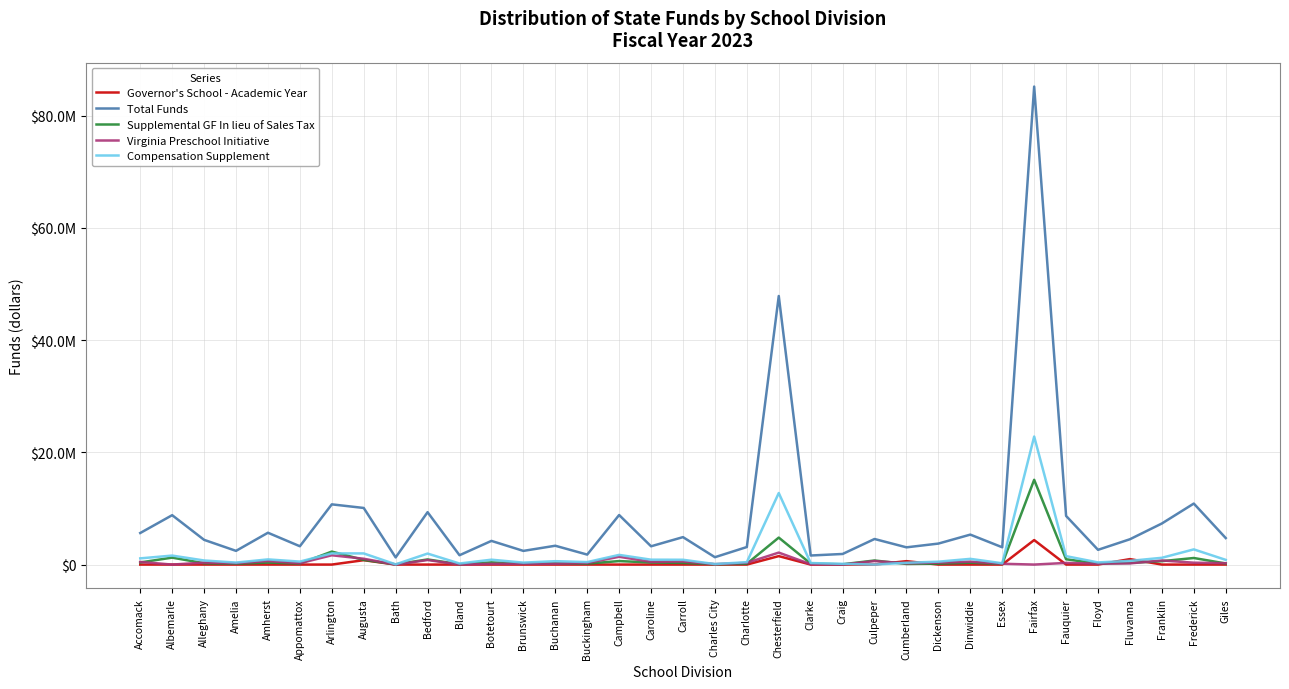

In Total Funds, how many points are higher than both neighbors (excluding endpoints)?

13